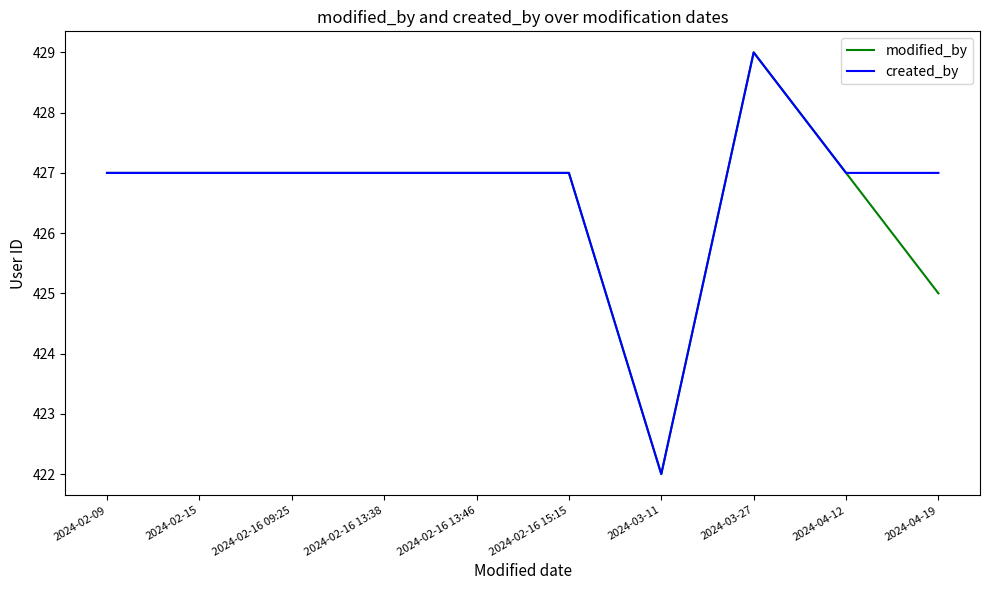

Is it true that created_by equals 427 at 2024-02-16 13:38?

True